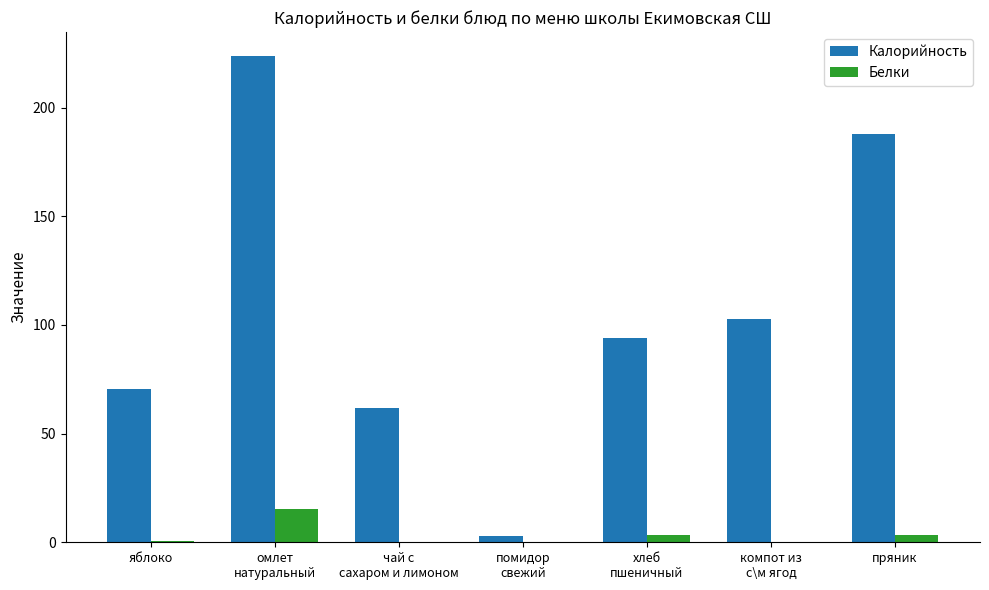

The value of Калорийность at яблоко is 70.3. True or false?

True